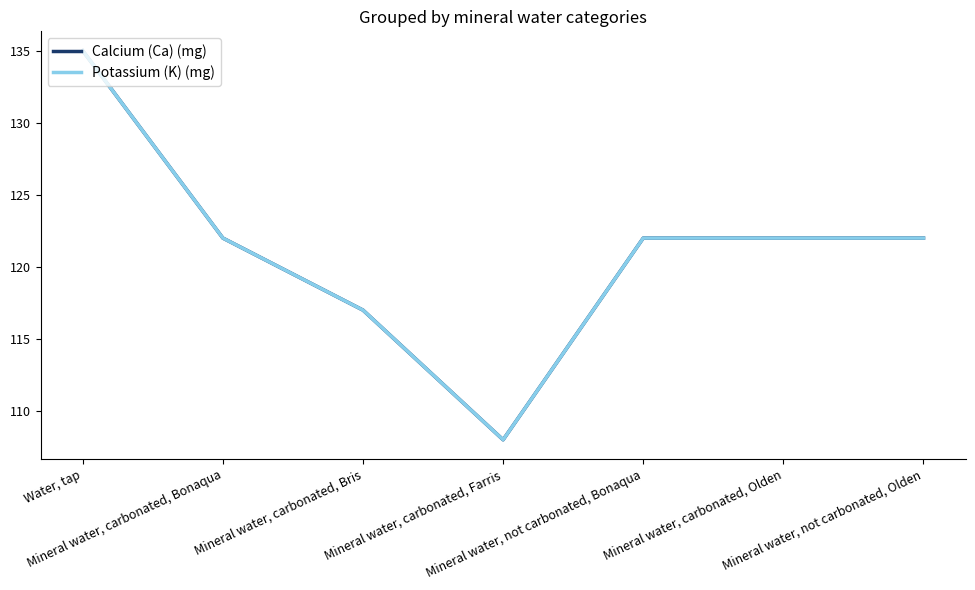

The Potassium (K) (mg) series shows 161 at Mineral water, carbonated, Olden. True or false?

False